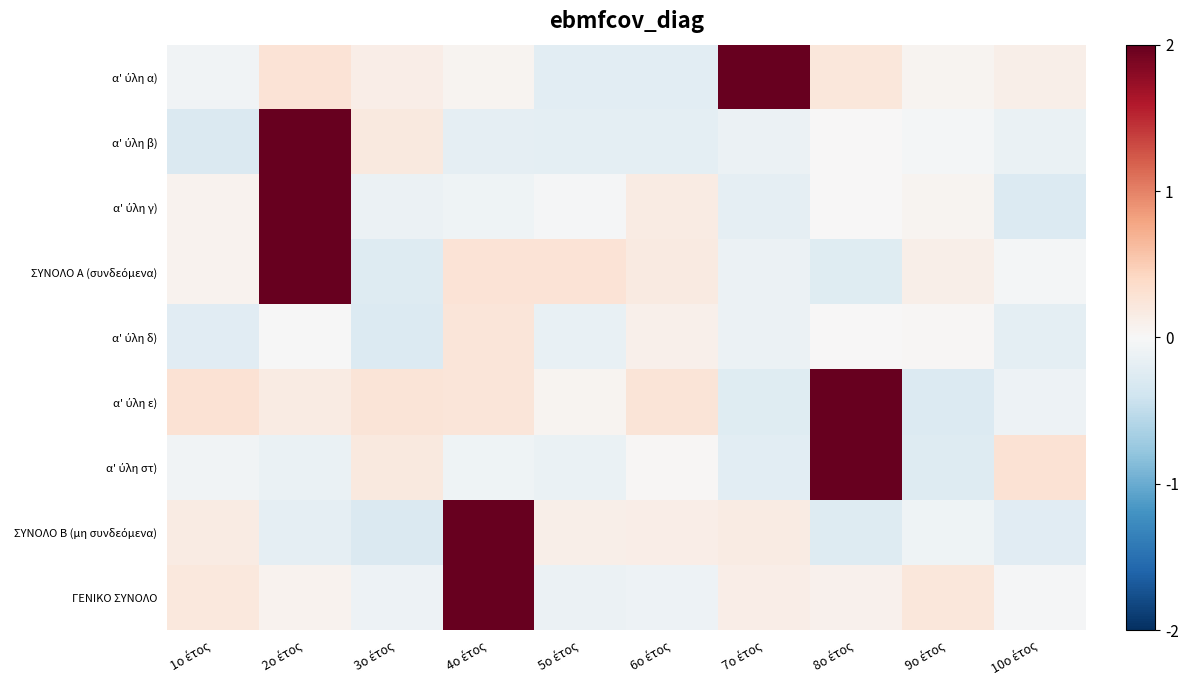

Which series has the largest range (max minus min)?

ΣΥΝΟΛΟ Β (μη συνδεόμενα)